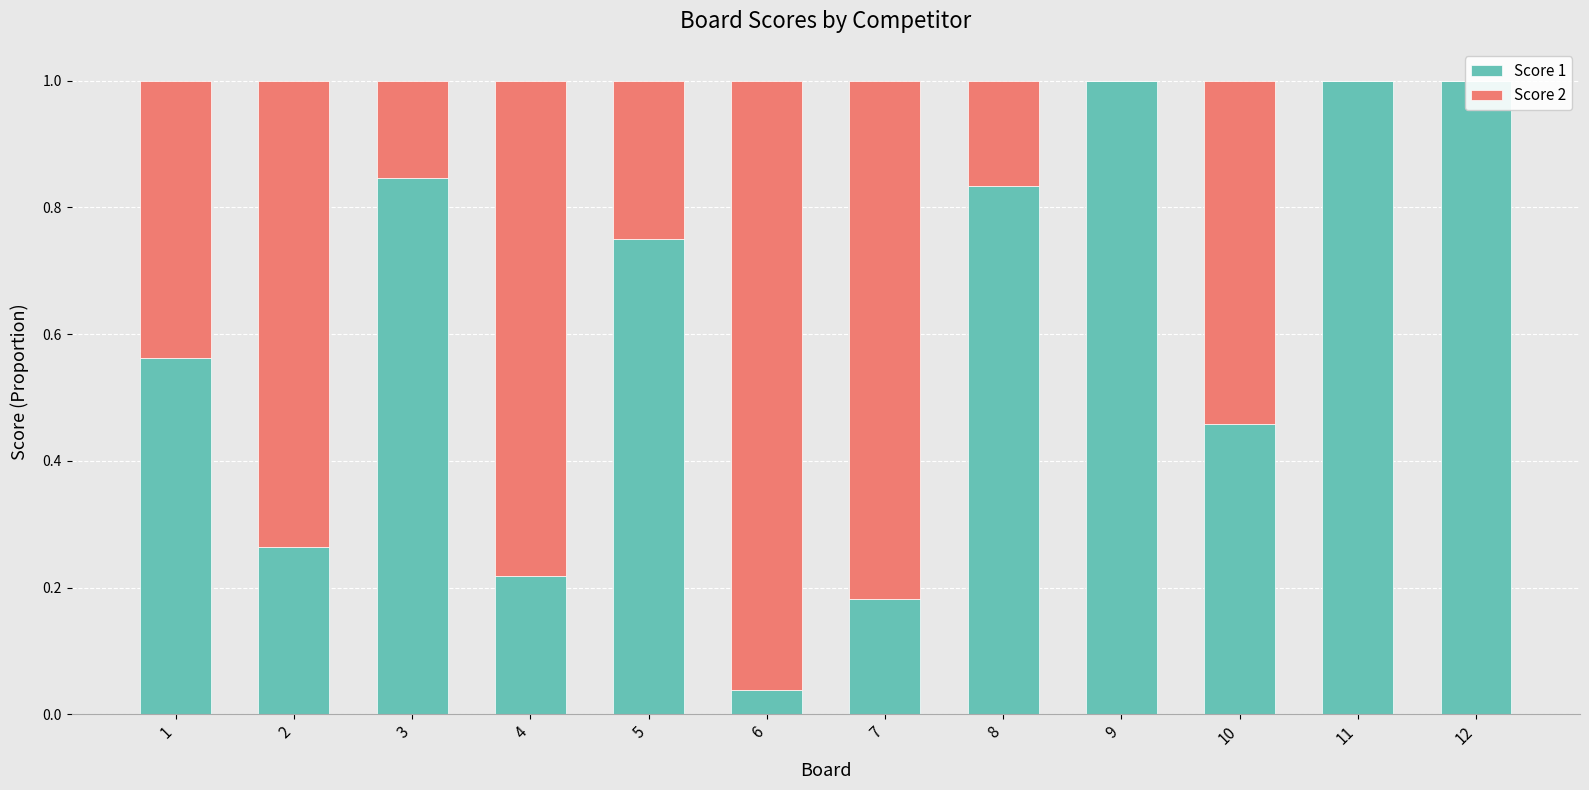

The Score 1 series shows 0.8 at 5. True or false?

True